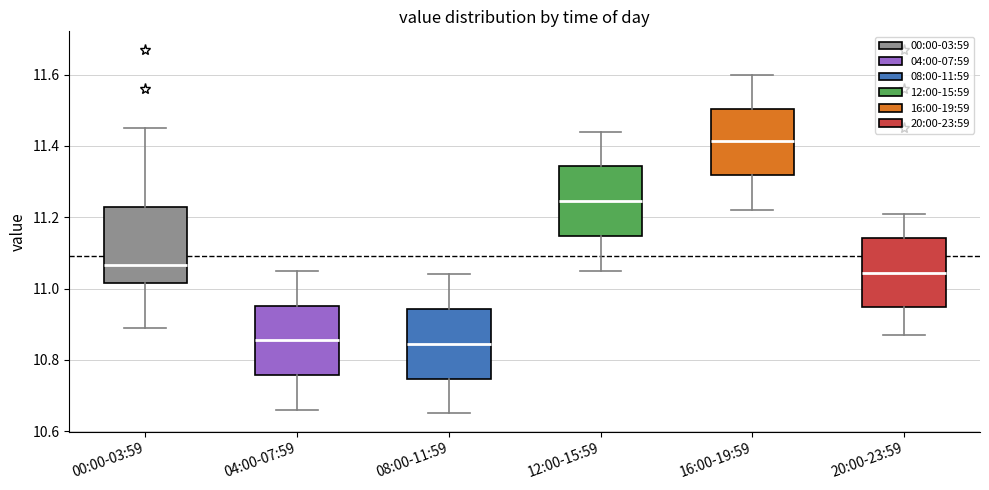

Where does the median line of the box for 16:00-19:59 sit on the y-axis? The values are not printed on the chart, so give them approximately, as read against the axis.

11.42